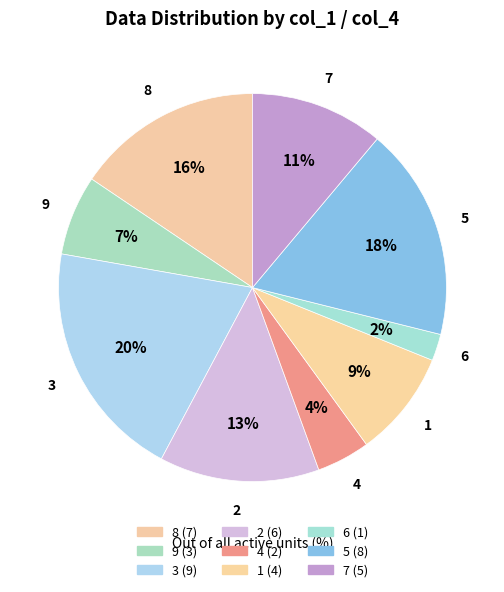

Does 3 account for over 50% of the chart?

No